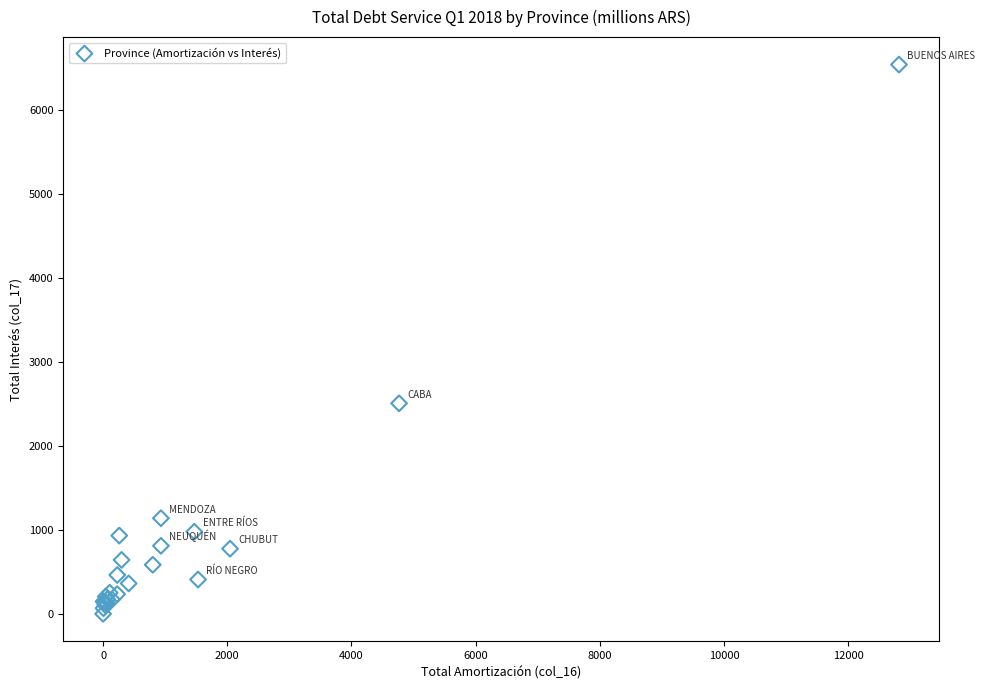

What Y value in the scatter plot is closest to 3268?

2505.3